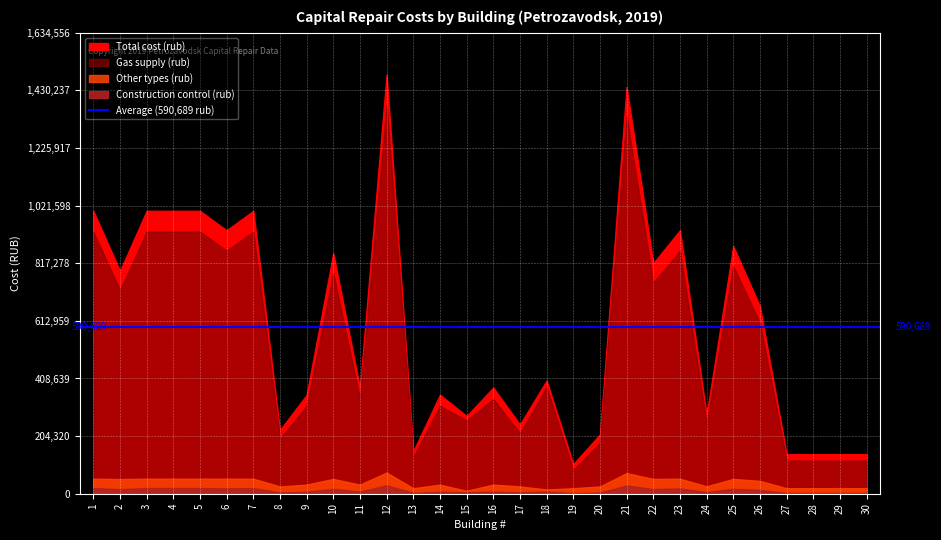

Reading left to right, what are all the values shown in this chart?

Total cost (rub): 1=1003023.0	2=789880.6	3=1003023.0	4=1003023.0	5=1003023.0	6=934032.0	7=1003023.0	8=225680.2	9=350262.0	10=852569.6	11=376133.6	12=1485960.0	13=150453.5	14=351058.0	15=275831.3	16=376133.6	17=245183.4	18=401209.2	19=105078.6	20=210157.2	21=1441845.6	22=817278.0	23=934032.0	24=280209.6	25=877645.1	26=664502.7	27=140104.8	28=140104.8	29=140104.8	30=140104.8
Gas supply (rub): 1=929506.0	2=721961.5	3=929506.0	4=929506.0	5=929506.0	6=861906.0	7=929506.0	8=195379.0	9=310831.0	10=783004.0	11=336181.0	12=1380939.5	13=127828.0	14=311764.0	15=259875.0	16=336181.0	17=214259.5	18=378000.0	19=83291.5	20=180169.0	21=1339703.5	22=748271.0	23=861906.0	24=248350.0	25=807421.0	26=605500.0	27=117688.0	28=117688.0	29=117688.0	30=117688.0
Other types (rub): 1=53294.0	2=51993.5	3=53294.0	4=53294.0	5=53294.0	6=53294.0	7=53294.0	8=25751.0	9=32369.0	10=52376.0	11=32369.0	12=75060.5	13=19592.0	14=32216.0	15=10395.0	16=32369.0	17=25980.5	18=15120.0	19=19668.5	20=25751.0	21=73071.5	22=52529.0	23=53294.0	24=26210.0	25=52529.0	26=45605.0	27=19592.0	28=19592.0	29=19592.0	30=19592.0
Construction control (rub): 1=20223.0	2=15925.6	3=20223.0	4=20223.0	5=20223.0	6=18832.0	7=20223.0	8=4550.2	9=7062.0	10=17189.5	11=7583.6	12=29960.0	13=3033.4	14=7078.0	15=5561.3	16=7583.6	17=4943.4	18=8089.2	19=2118.6	20=4237.2	21=29070.6	22=16478.0	23=18832.0	24=5649.6	25=17695.1	26=13397.7	27=2824.8	28=2824.8	29=2824.8	30=2824.8